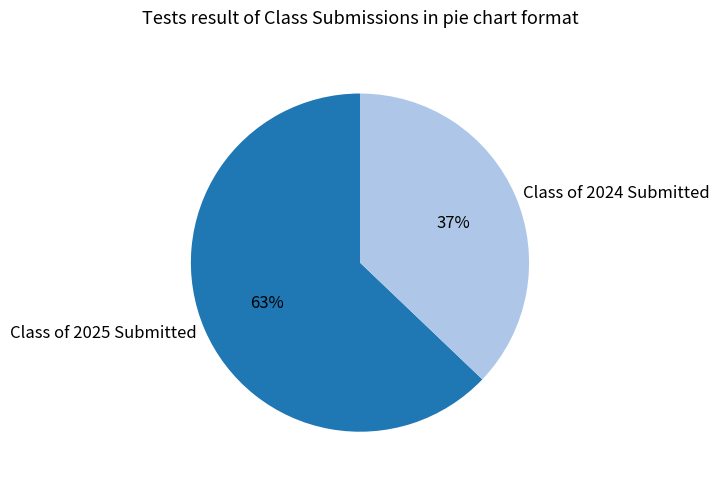

Which category has the biggest portion of the pie?

Class of 2025 Submitted